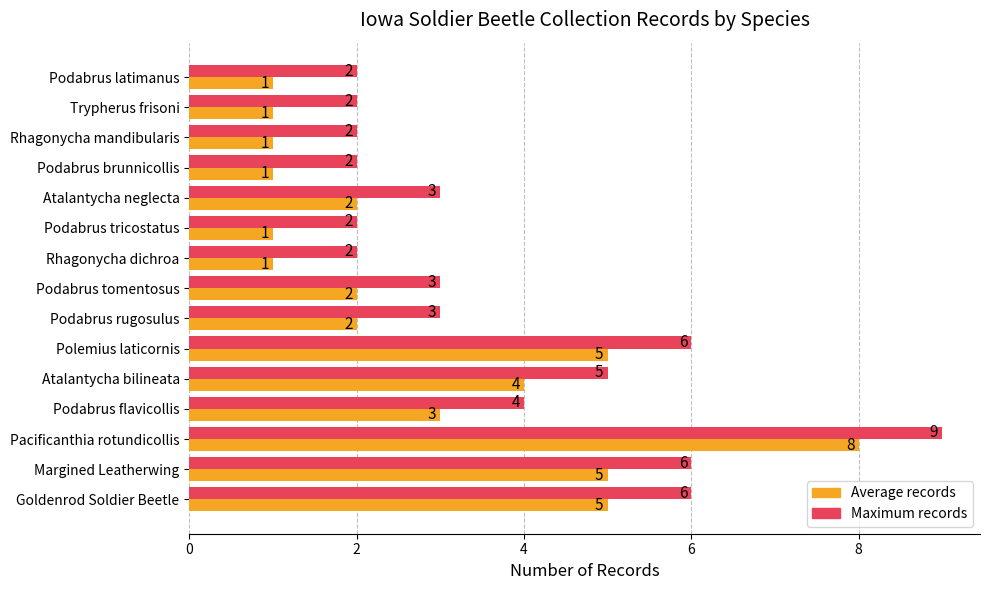

Count the number of categories in the chart.

15